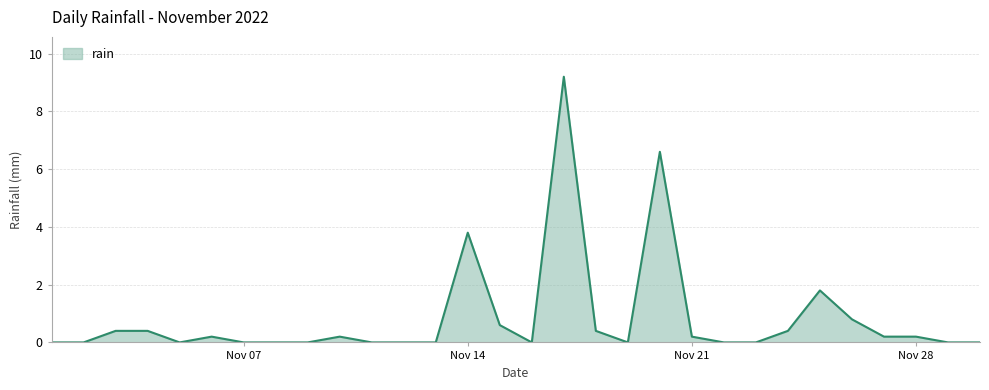

What is the sum of all values?

25.4